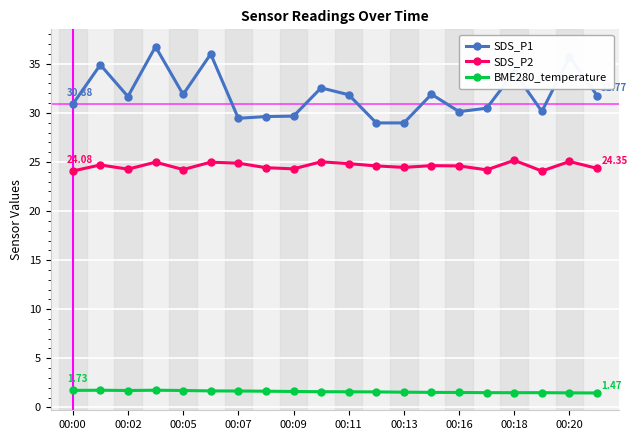

What is the difference between the maximum and minimum values in the SDS_P1 series?

7.8